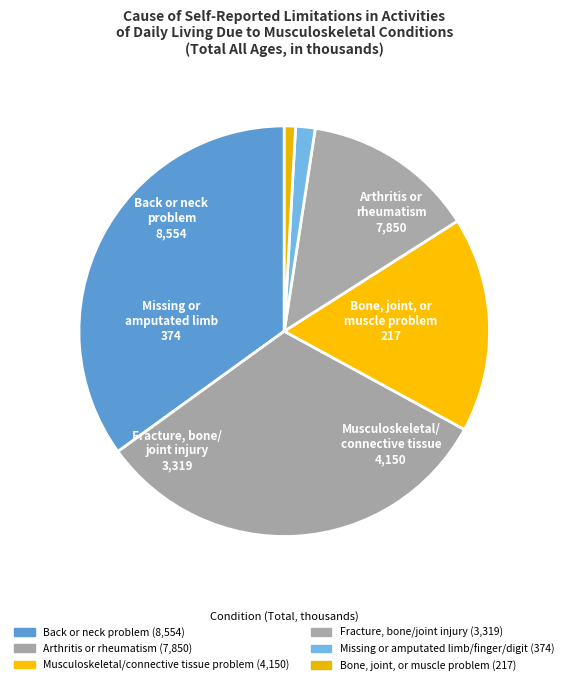

How many segments does this pie chart have?

6